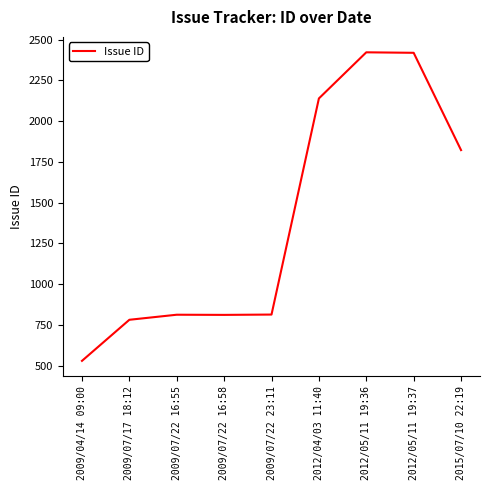

How many interior local valleys (lower than both neighbors) does the data have?

1